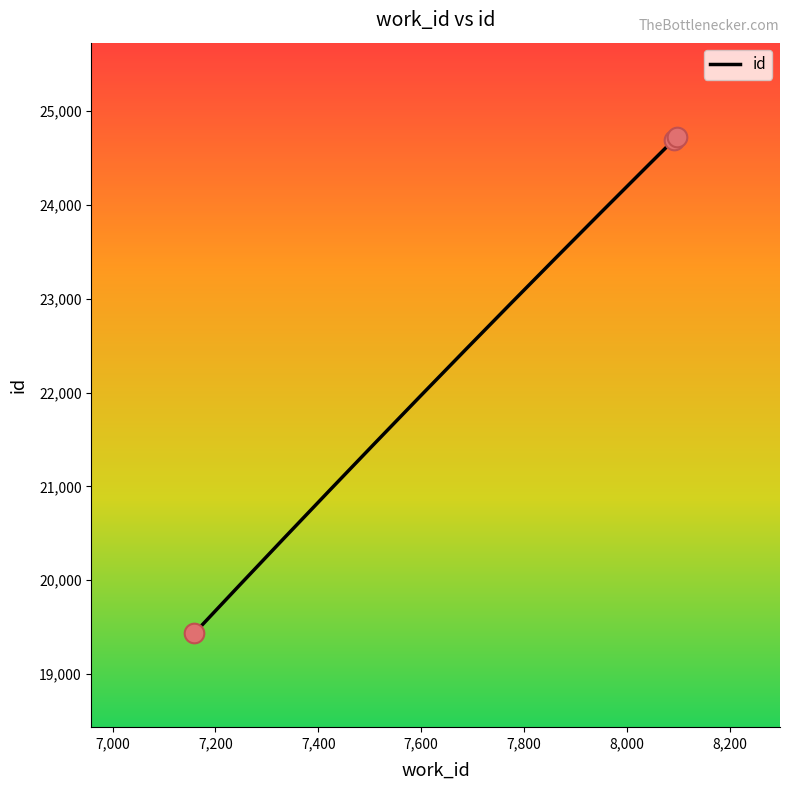

Which has a higher value, 7159 or 8091?

8091